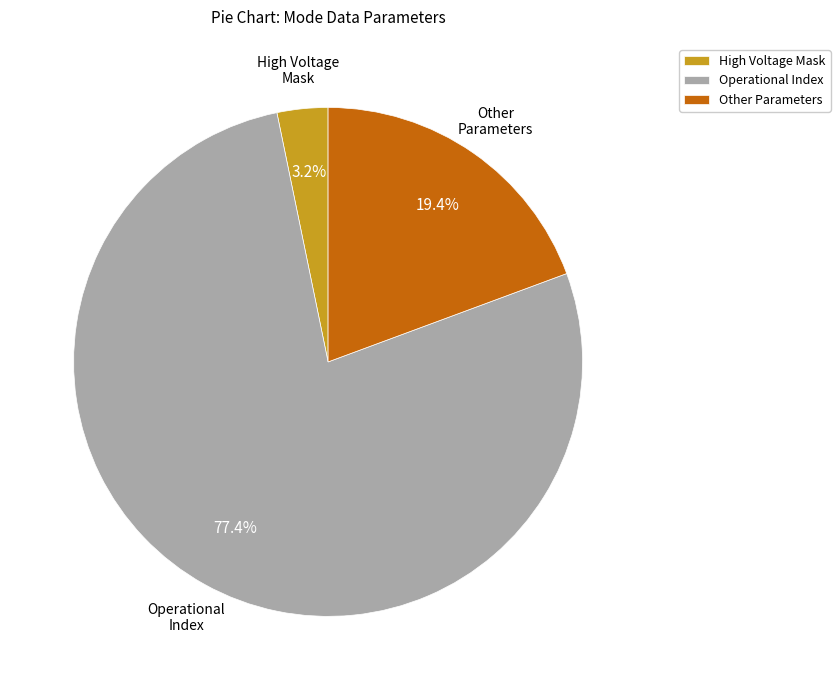

What portion of the pie excludes High Voltage Mask?

96.8%